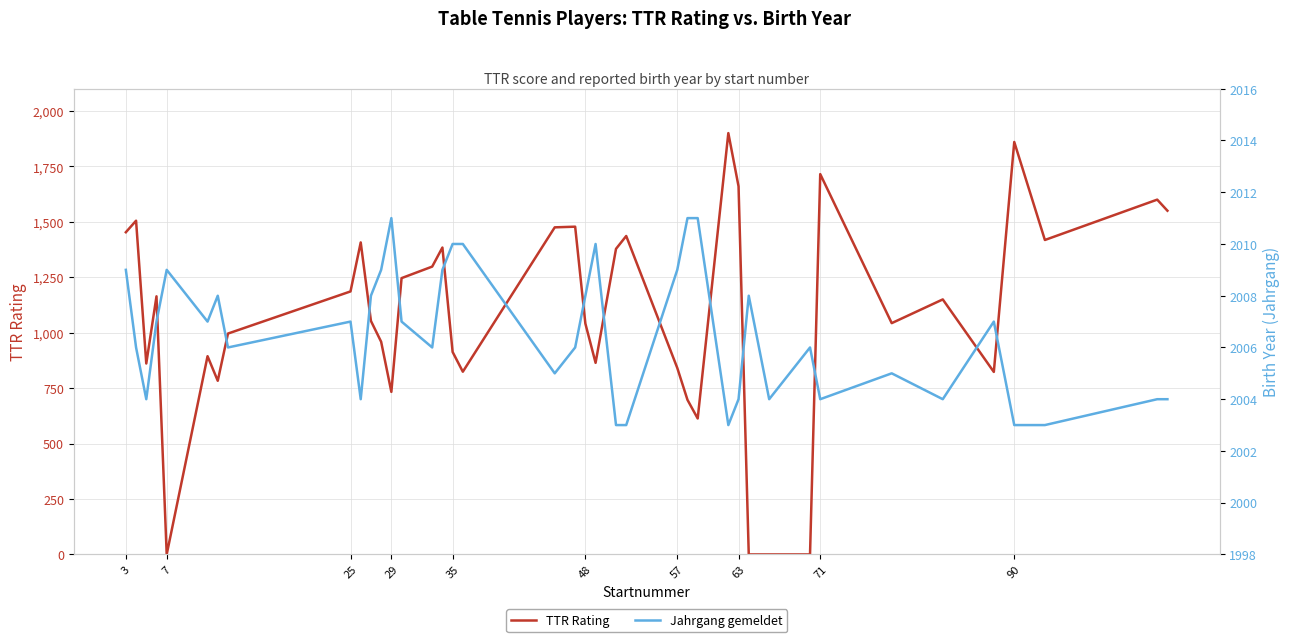

What is the difference between the maximum and minimum values in the TTR Rating series?

1900